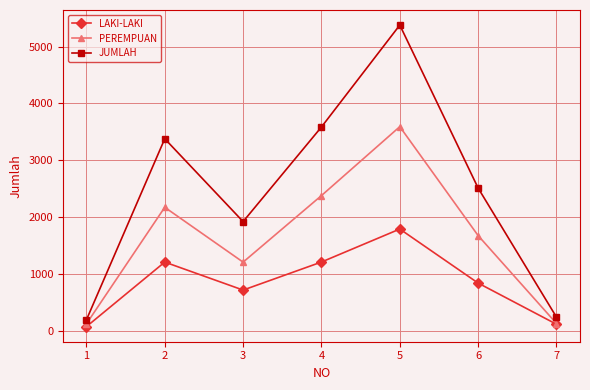

What is the spread (max minus min) of values at 1?

119